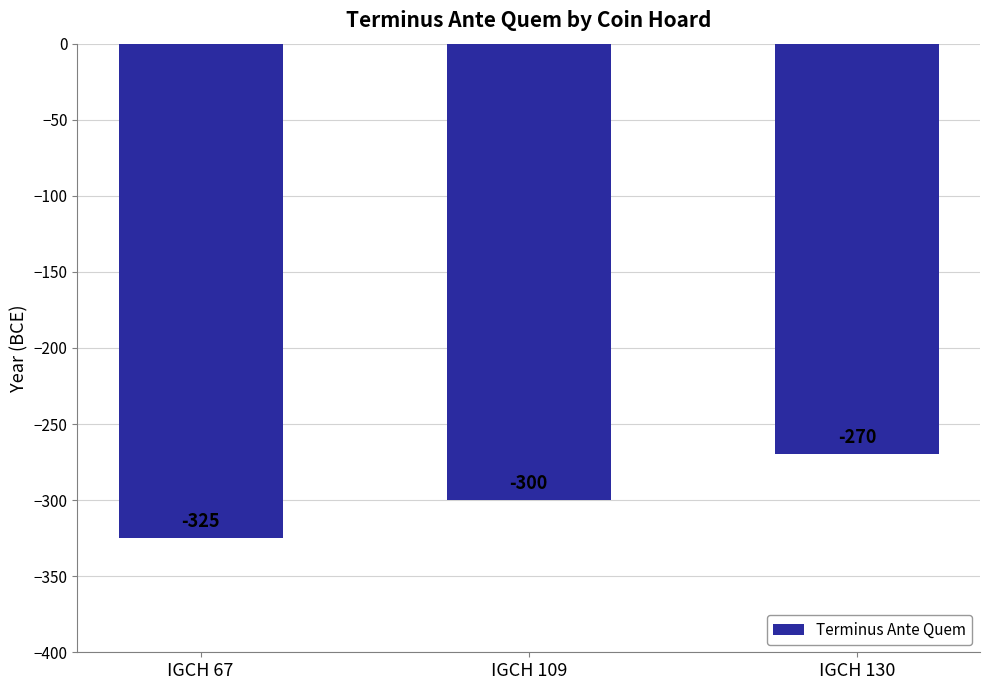

What is the sum of the values at IGCH 130 and IGCH 67?

-595